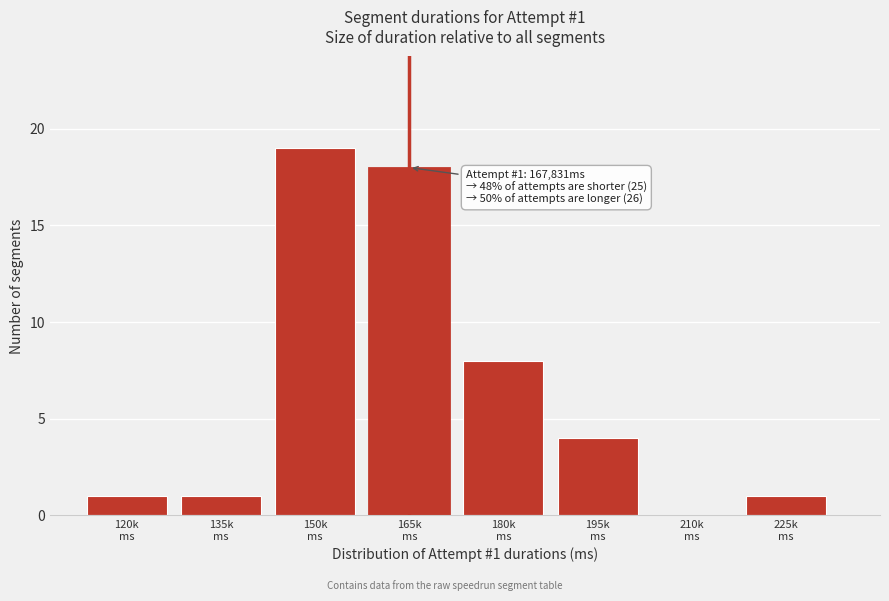

What is the maximum value shown in the chart?

19